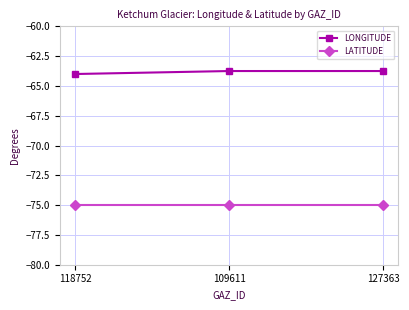

Rank the series by their maximum value, from highest to lowest.

LONGITUDE, LATITUDE